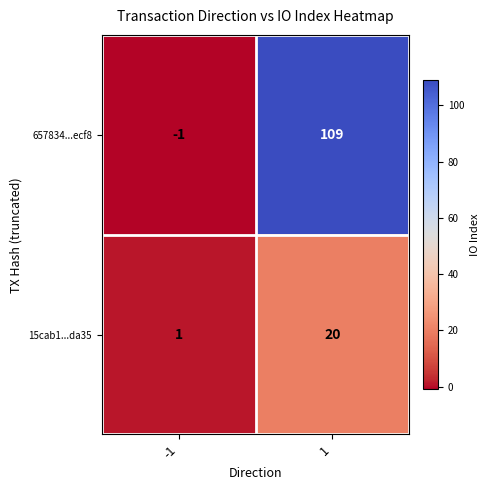

What is the difference between the 15cab1...da35 values at -1 and 1?

19